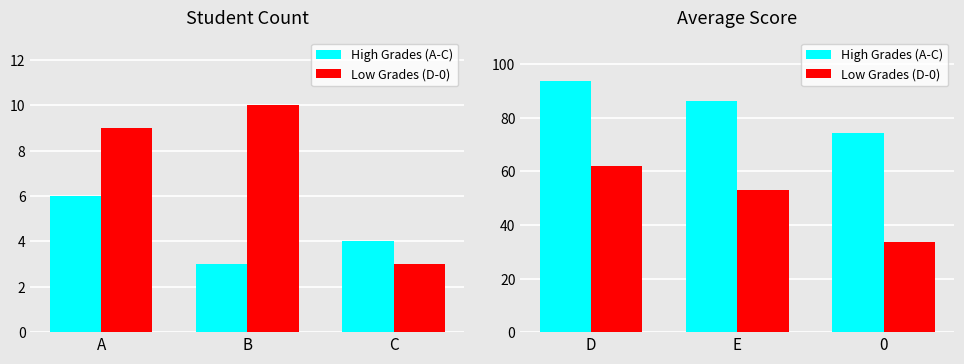

Is it true that Low Grades (D-0) equals 23.6 at E?

False